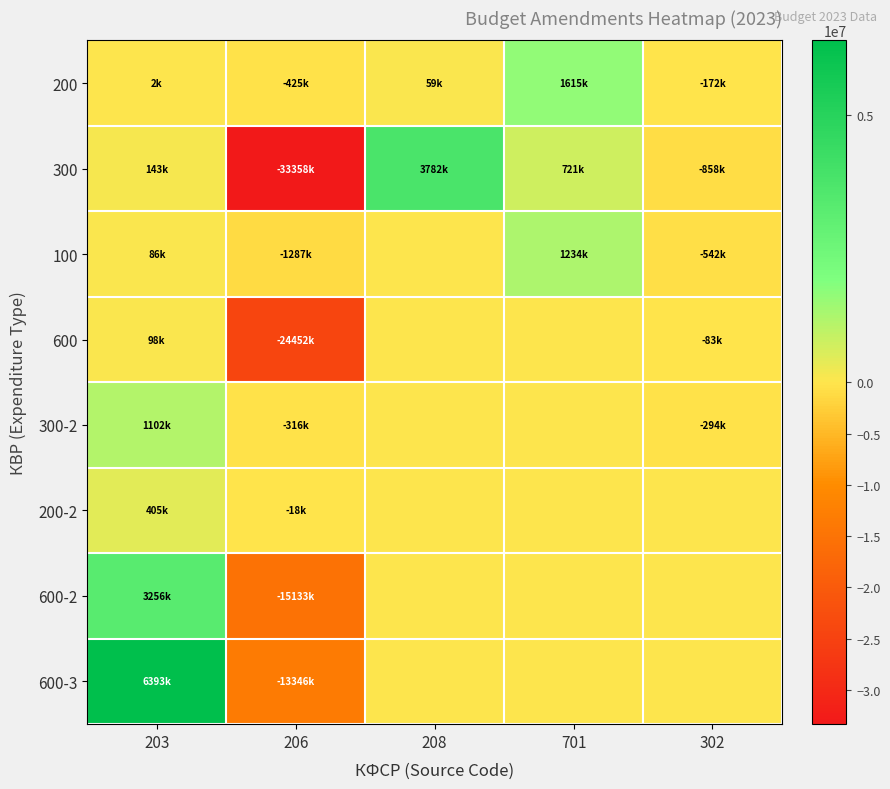

Rank the series at 206 from lowest to highest value.

300, 600, 600-2, 600-3, 100, 200, 300-2, 200-2